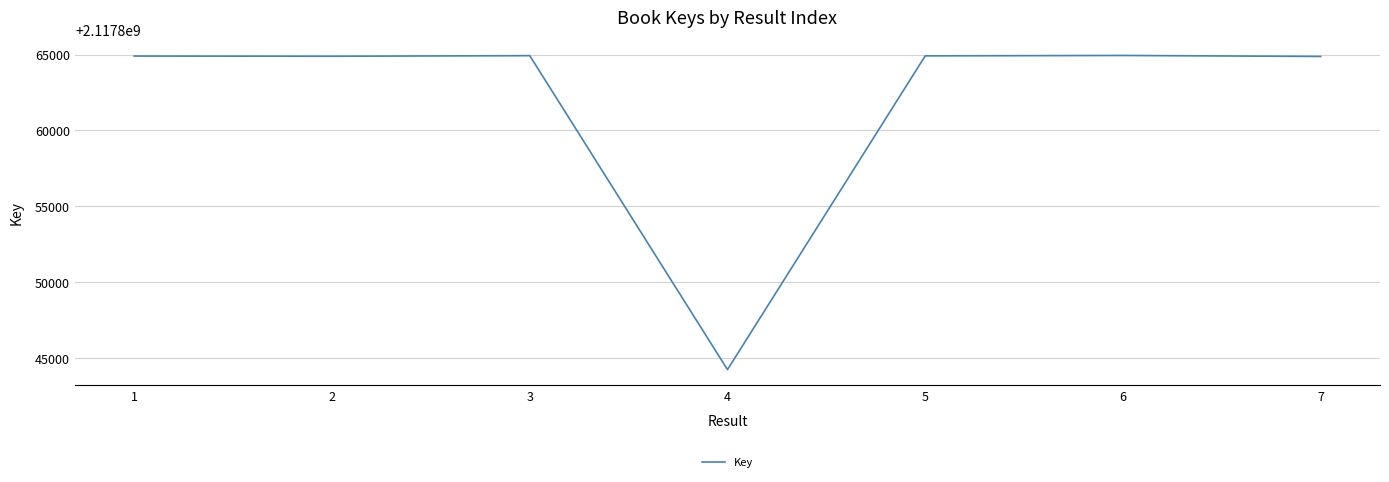

The value at 4 is 2117844226. True or false?

True